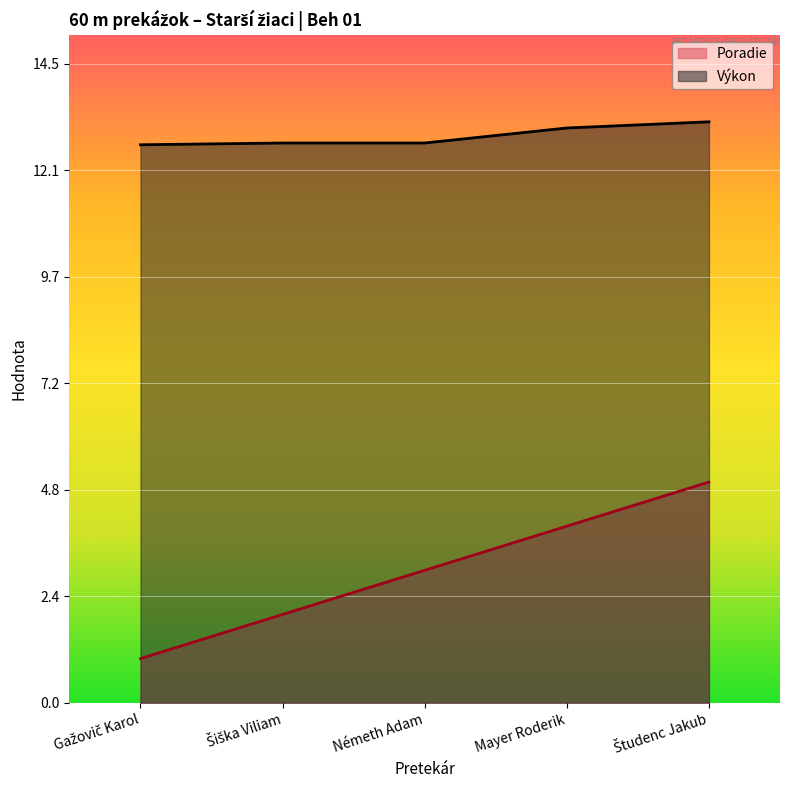

At which label does Výkon reach its peak?

Študenc Jakub